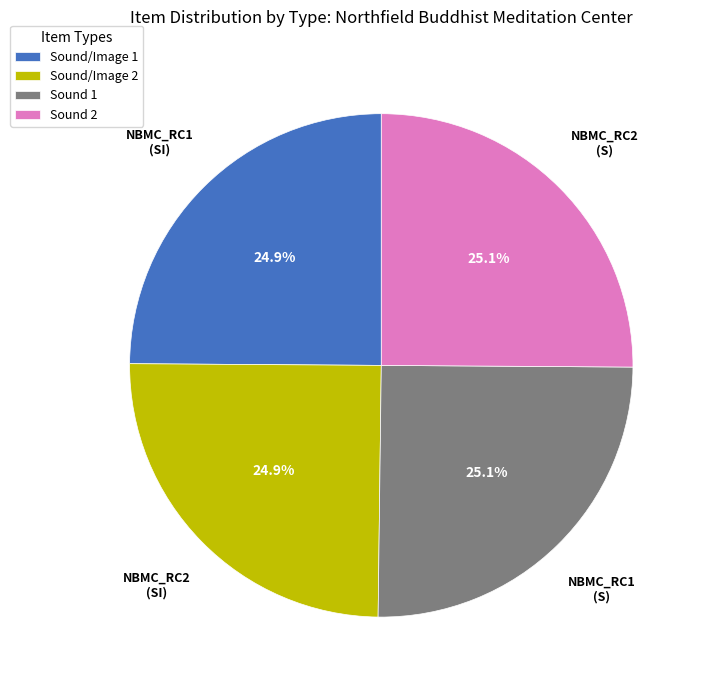

To the nearest percent, what is the average slice percentage?

25%